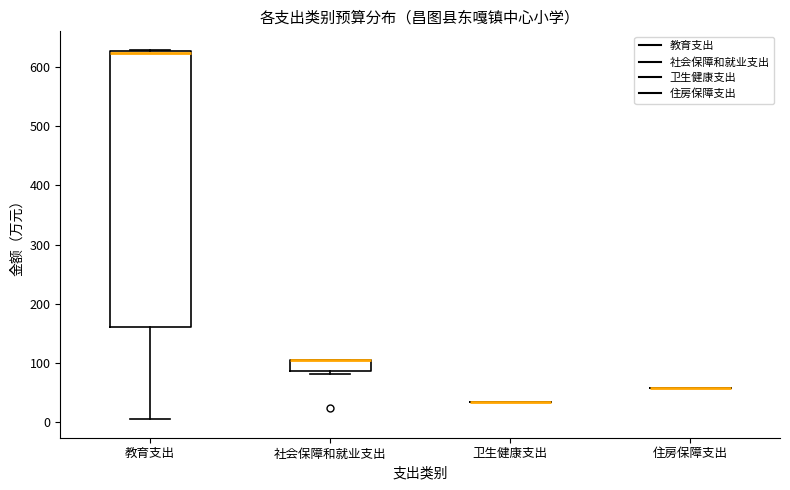

Where is the upper edge of the box for 社会保障和就业支出 on the y-axis? The values are not printed on the chart, so give them approximately, as read against the axis.

100